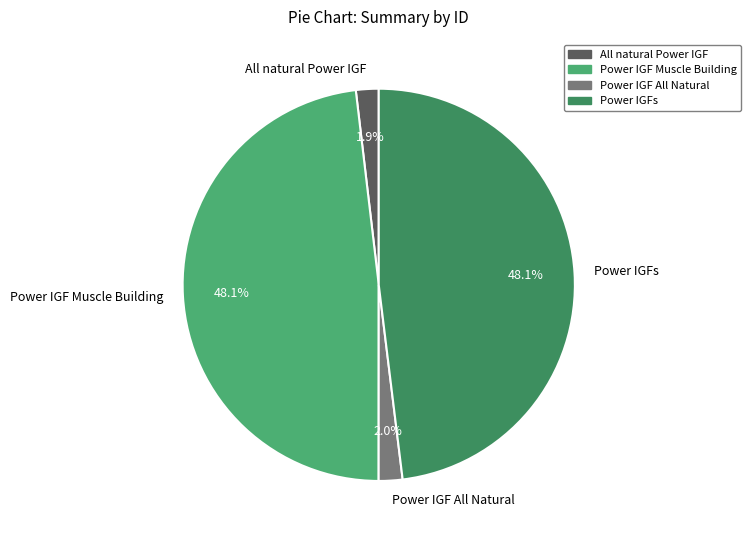

To the nearest percent, what is the difference between the largest and smallest slice percentages?

46%